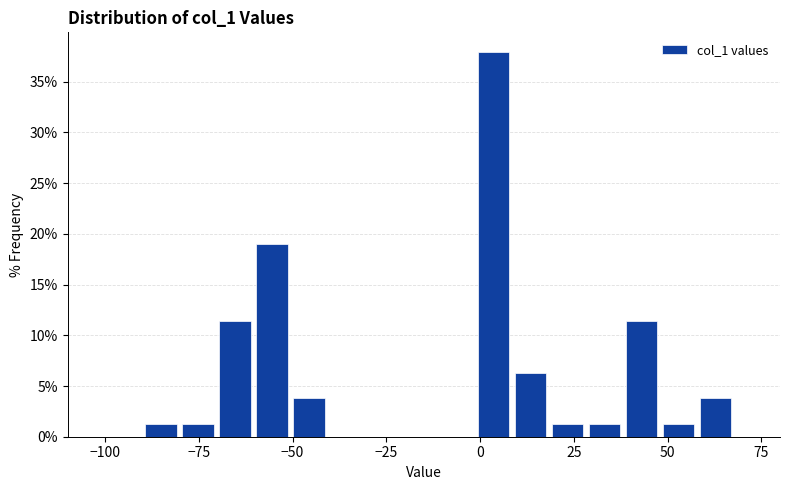

Read against the x-axis, roughly where is the centre of the tallest bar?

5